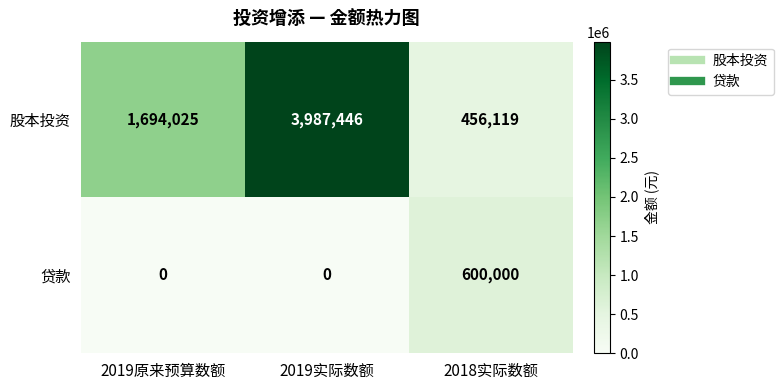

Which category has the highest value across all series?

2019实际数额